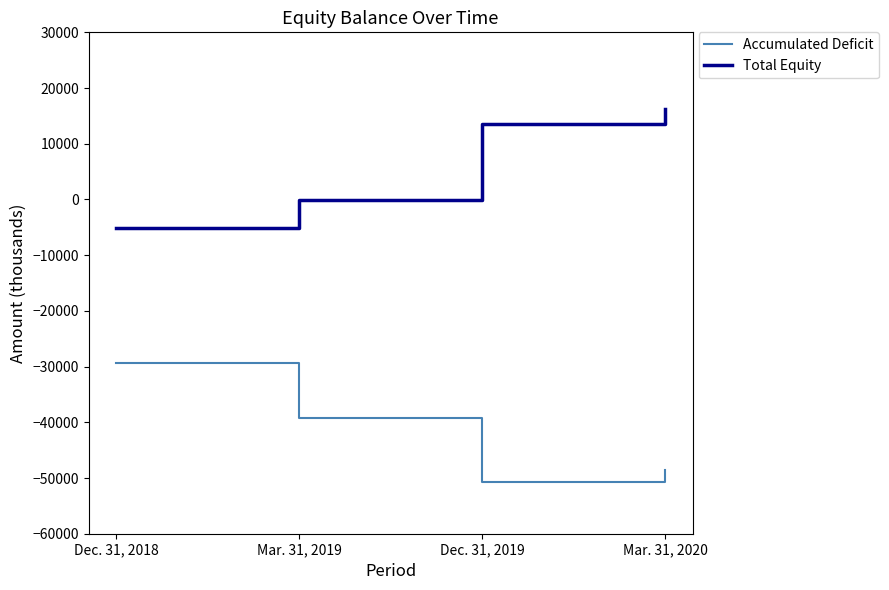

What is the sum of the Total Equity values at Mar. 31, 2020 and Dec. 31, 2019?

29820